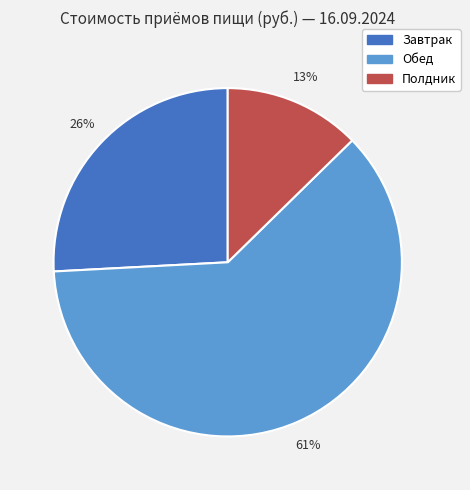

Between Завтрак and Полдник, which is larger?

Завтрак